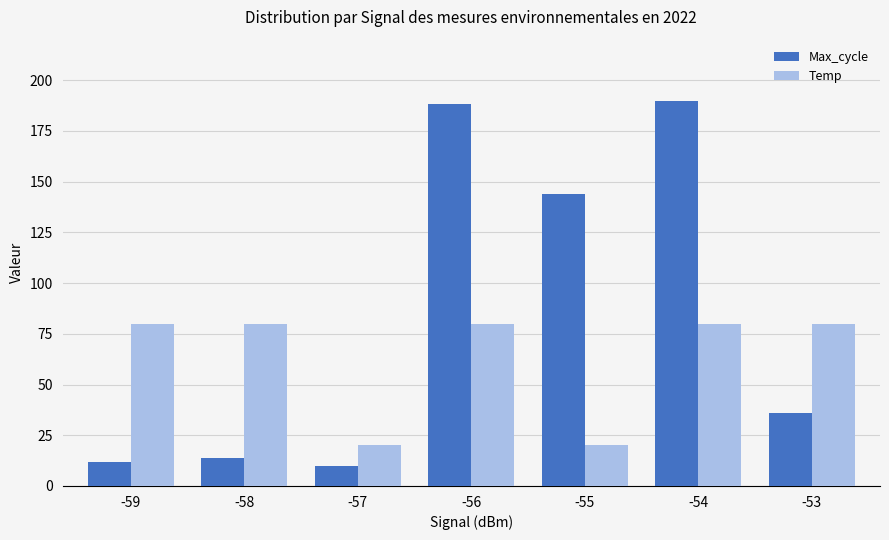

Where is Max_cycle nearest to the value 100?

-55